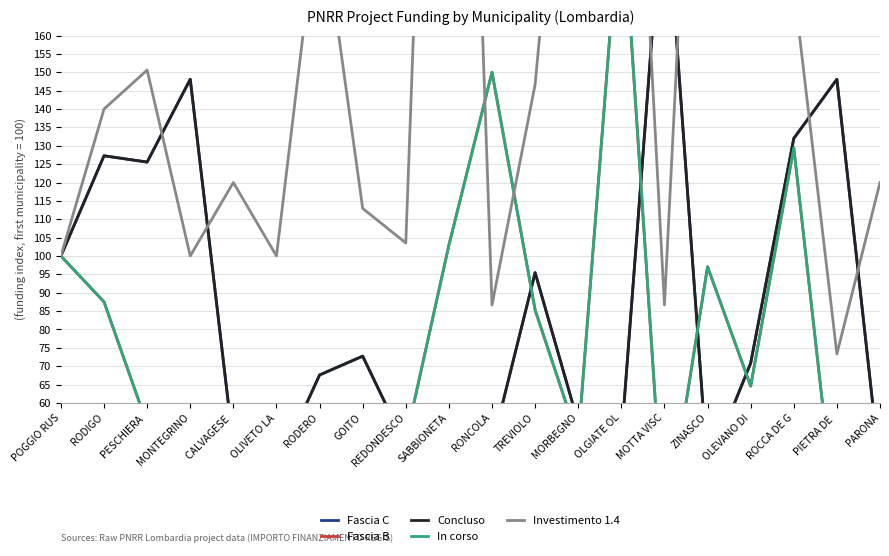

Reading left to right, list all the values displayed in this chart.

Fascia C: 100.0	127.3	125.6	148.1	48.3	41.9	67.6	72.7	48.3	58.0	48.3	95.5	54.5	50.0	204.5	41.9	70.8	132.0	148.1	41.9
Fascia B: 100.0	87.5	54.2	22.9	37.5	39.6	29.2	43.8	50.0	102.9	150.0	85.3	50.0	200.0	22.9	97.1	64.6	129.4	25.0	32.4
Concluso: 100.0	127.3	125.6	148.1	48.3	41.9	67.6	72.7	48.3	58.0	48.3	95.5	54.5	50.0	204.5	41.9	70.8	132.0	148.1	41.9
In corso: 100.0	87.5	54.2	22.9	37.5	39.6	29.2	43.8	50.0	102.9	150.0	85.3	50.0	200.0	22.9	97.1	64.6	129.4	25.0	32.4
Investimento 1.4: 100.0	140.0	150.6	100.0	120.0	100.0	197.7	112.9	103.5	423.6	86.7	146.7	273.3	306.7	86.7	320.0	280.0	173.3	73.3	120.0